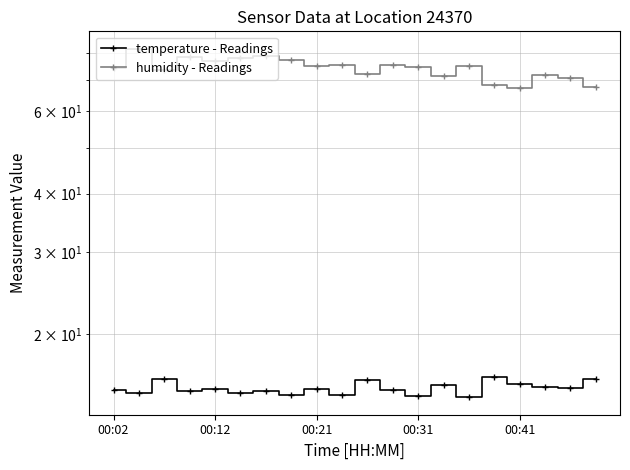

List the series in order of their peak value, highest first.

humidity - Readings, temperature - Readings